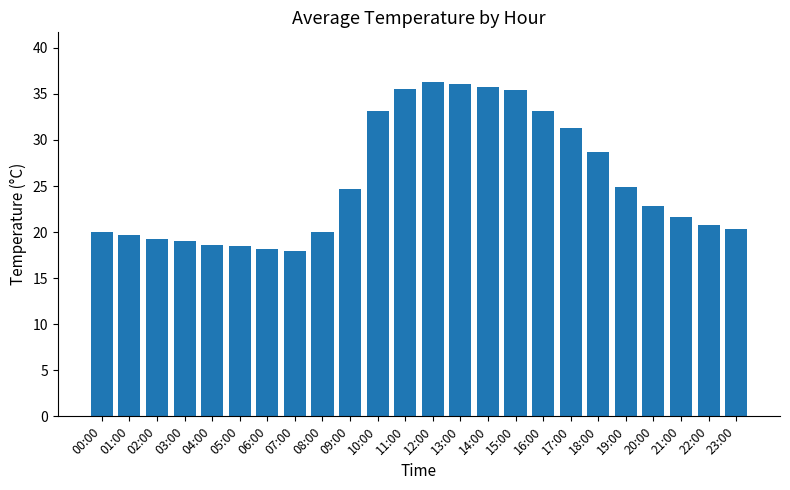

Where is the data nearest to the value 27?

18:00